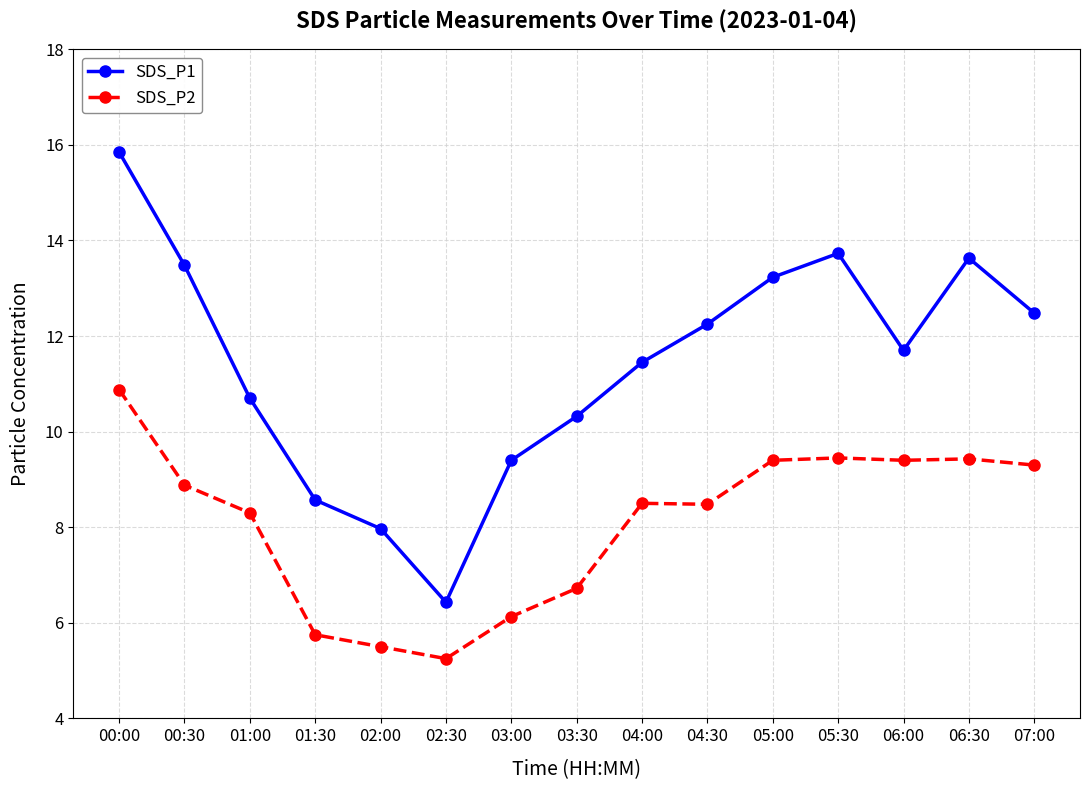

How many distinct data groups are displayed?

2